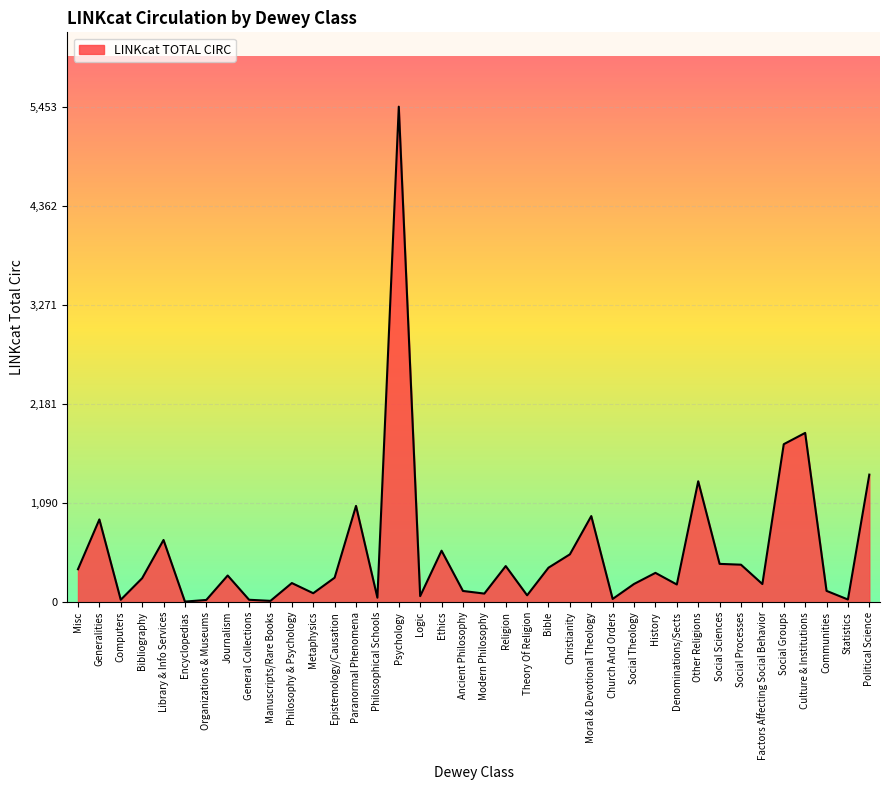

Which category has the highest value across all series?

Psychology